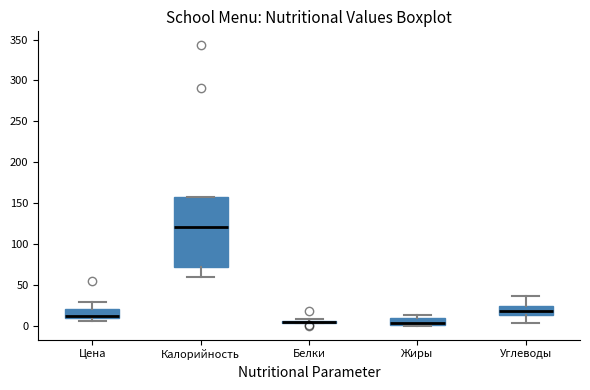

Reading left to right, read every box against the y-axis: the position of its median line, the range the box covers, and the ends of its whiskers. The values are not printed on the chart, so give them approximately, as read against the axis.

Цена: median 10 (just above the box's lower edge), box 10 to 20, whiskers 5 to 30
Калорийность: median 120, box 70 to 160, whiskers 60 to 160
Белки: box collapsed to a line at 5, whiskers 5 to 10
Жиры: median 5, box 0 to 10, whiskers 0 to 15
Углеводы: median 20, box 15 to 25, whiskers 5 to 35